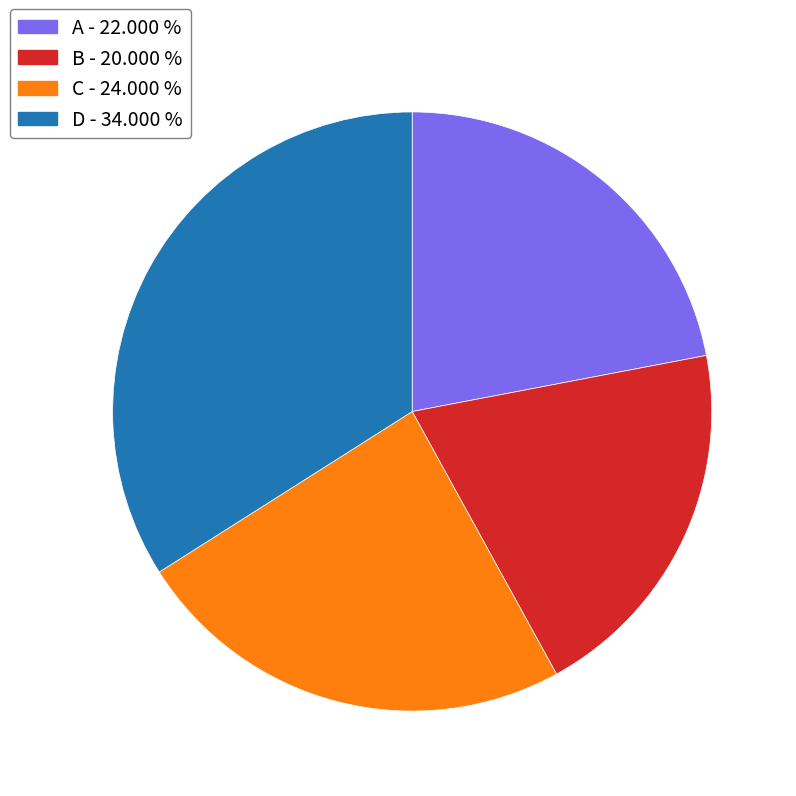

What is the ratio of the value at A to the value at D?

0.6